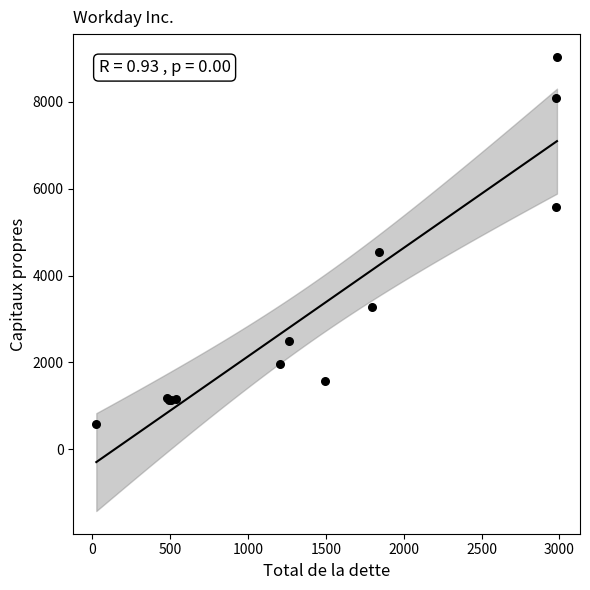

What Y value in the scatter plot is closest to 4813?

4535